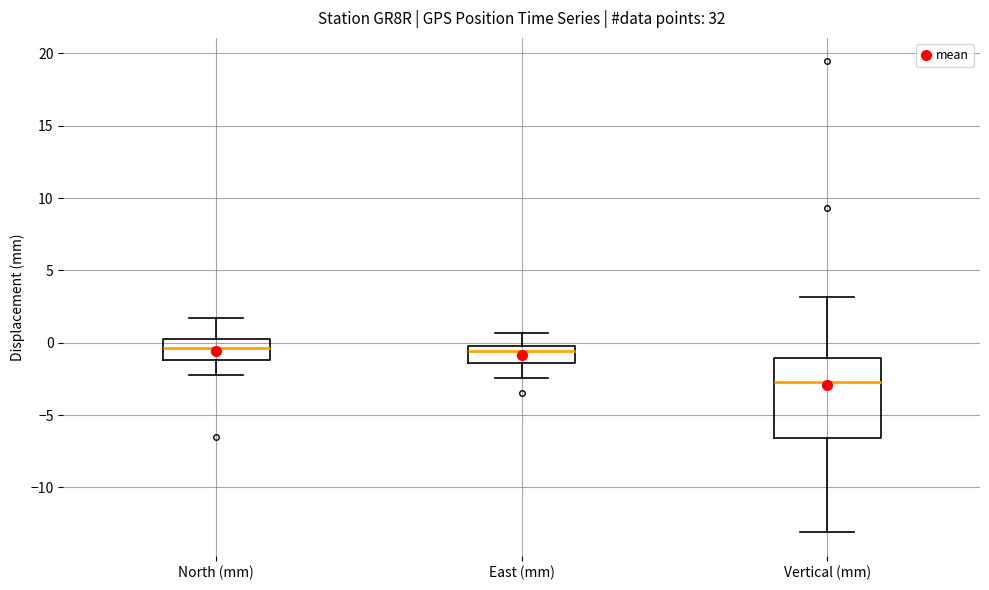

Where does the lower whisker of the box for East (mm) end on the y-axis? The values are not printed on the chart, so give them approximately, as read against the axis.

-2.5